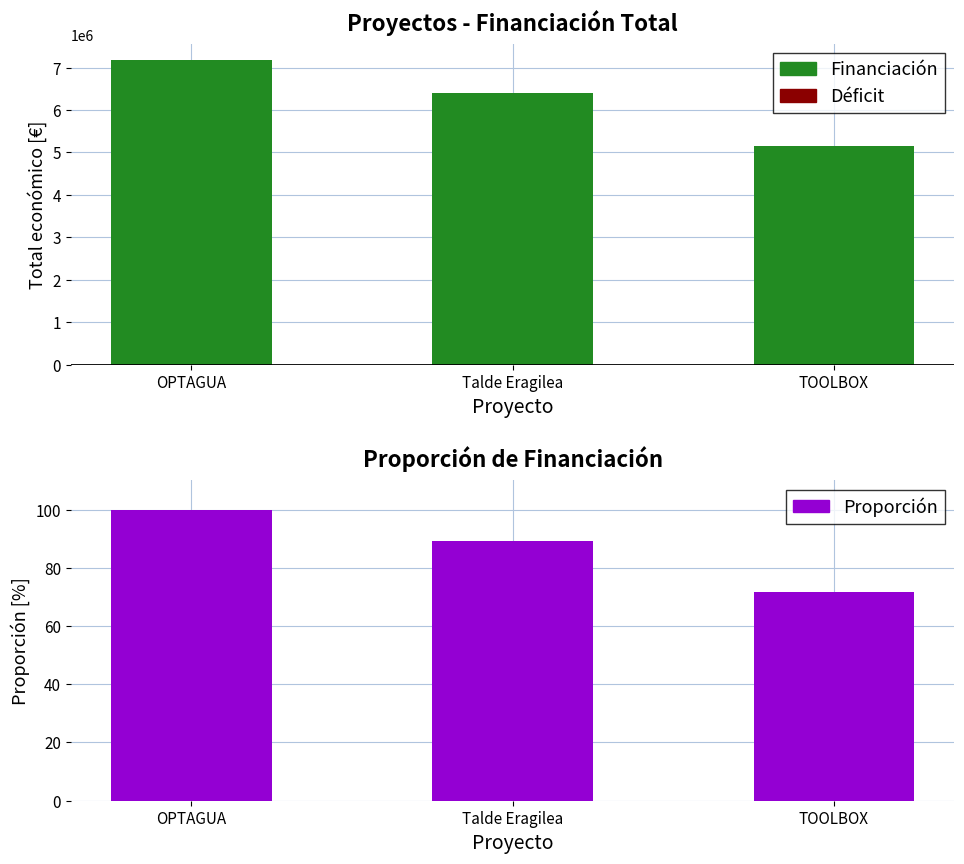

What is the difference between the maximum and second lowest values?

10.9